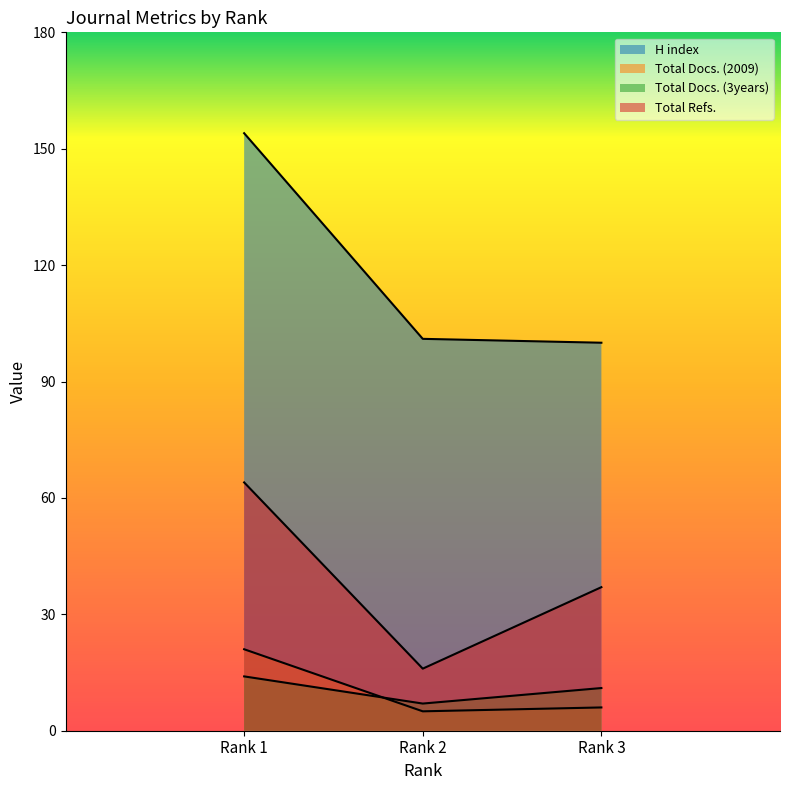

What is the difference between the highest and lowest values at Rank 2?

96